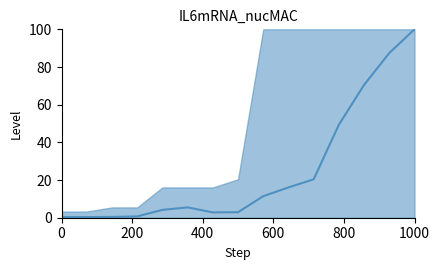

How many data points are above 5?

8